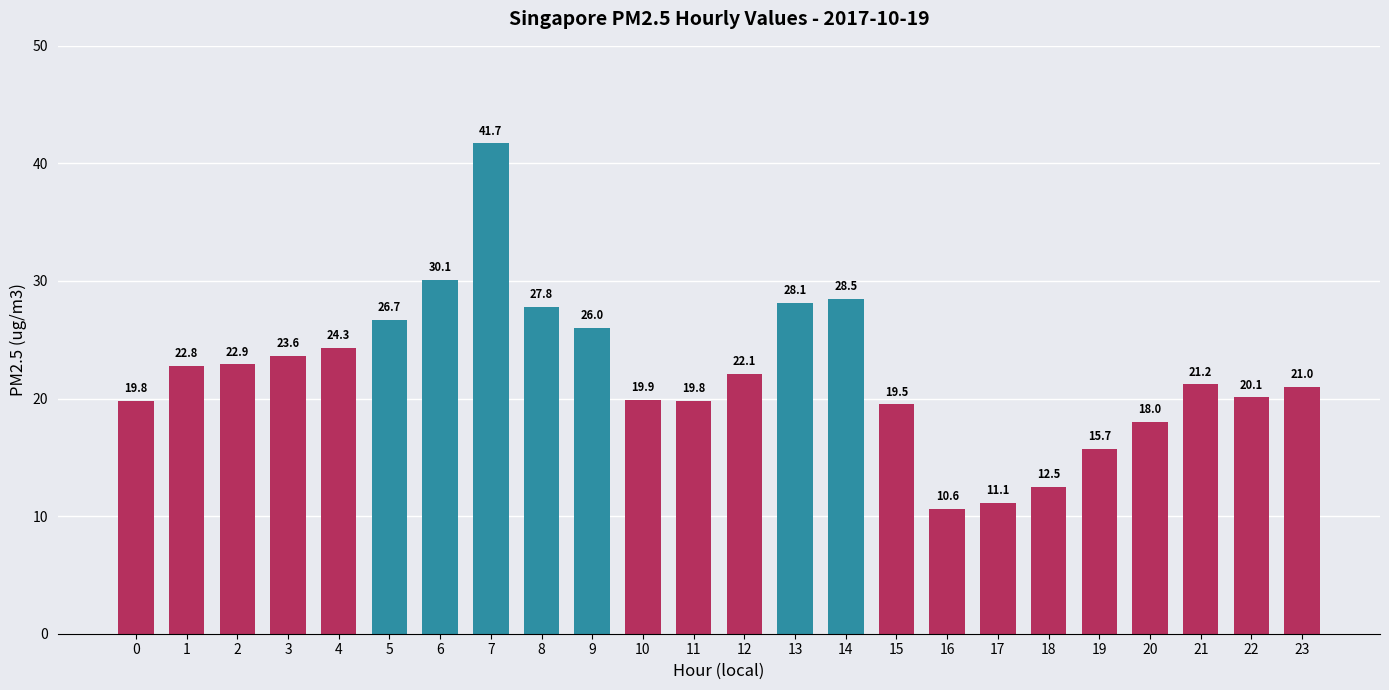

What is the value of the 11th bar from the left?

19.9